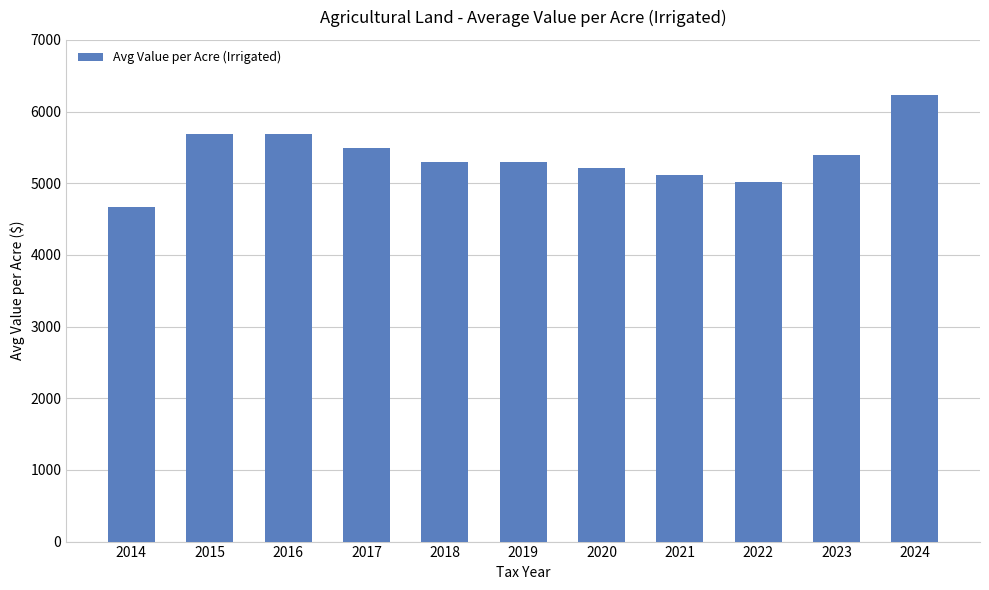

Are the bars horizontal?

No